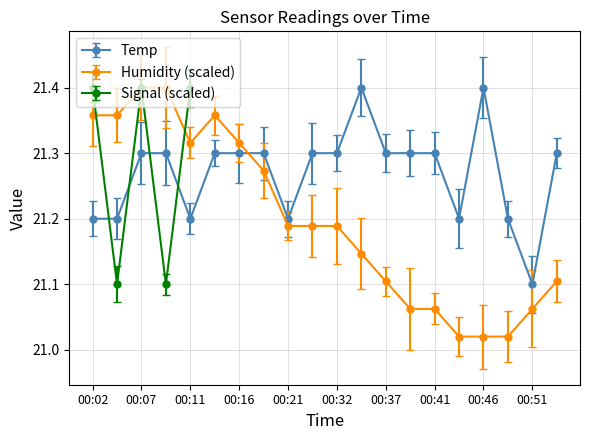

What is the value of the Temp point at the 2nd from the left?

21.2